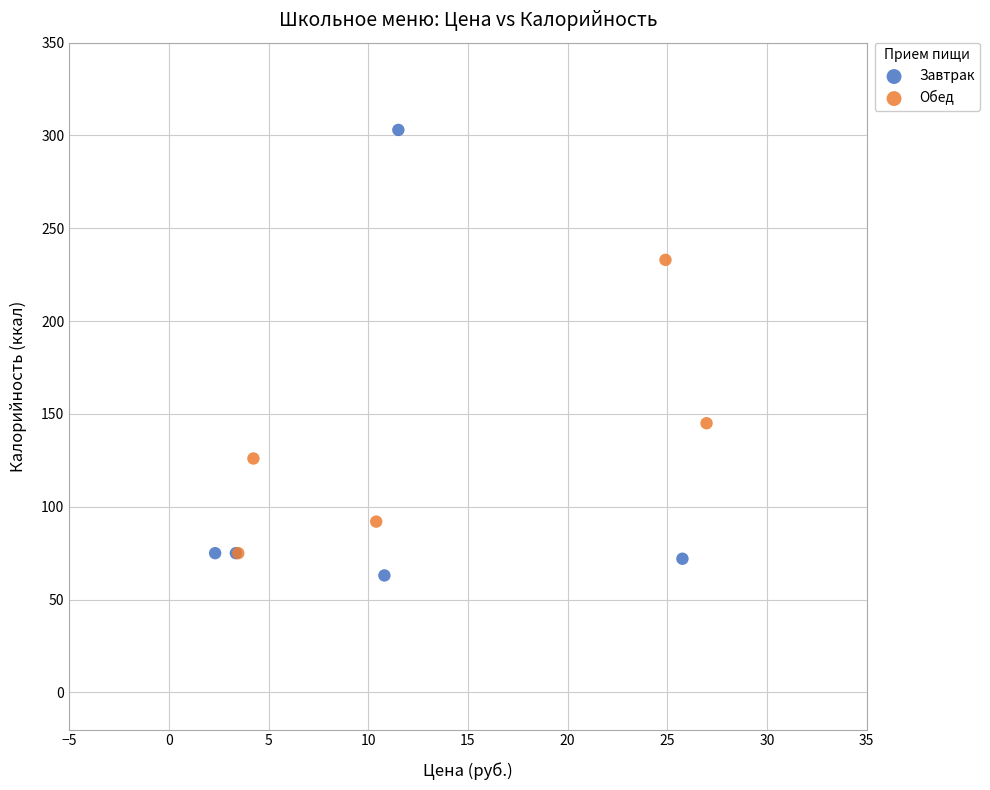

What are all the series names shown in the legend?

Завтрак, Обед